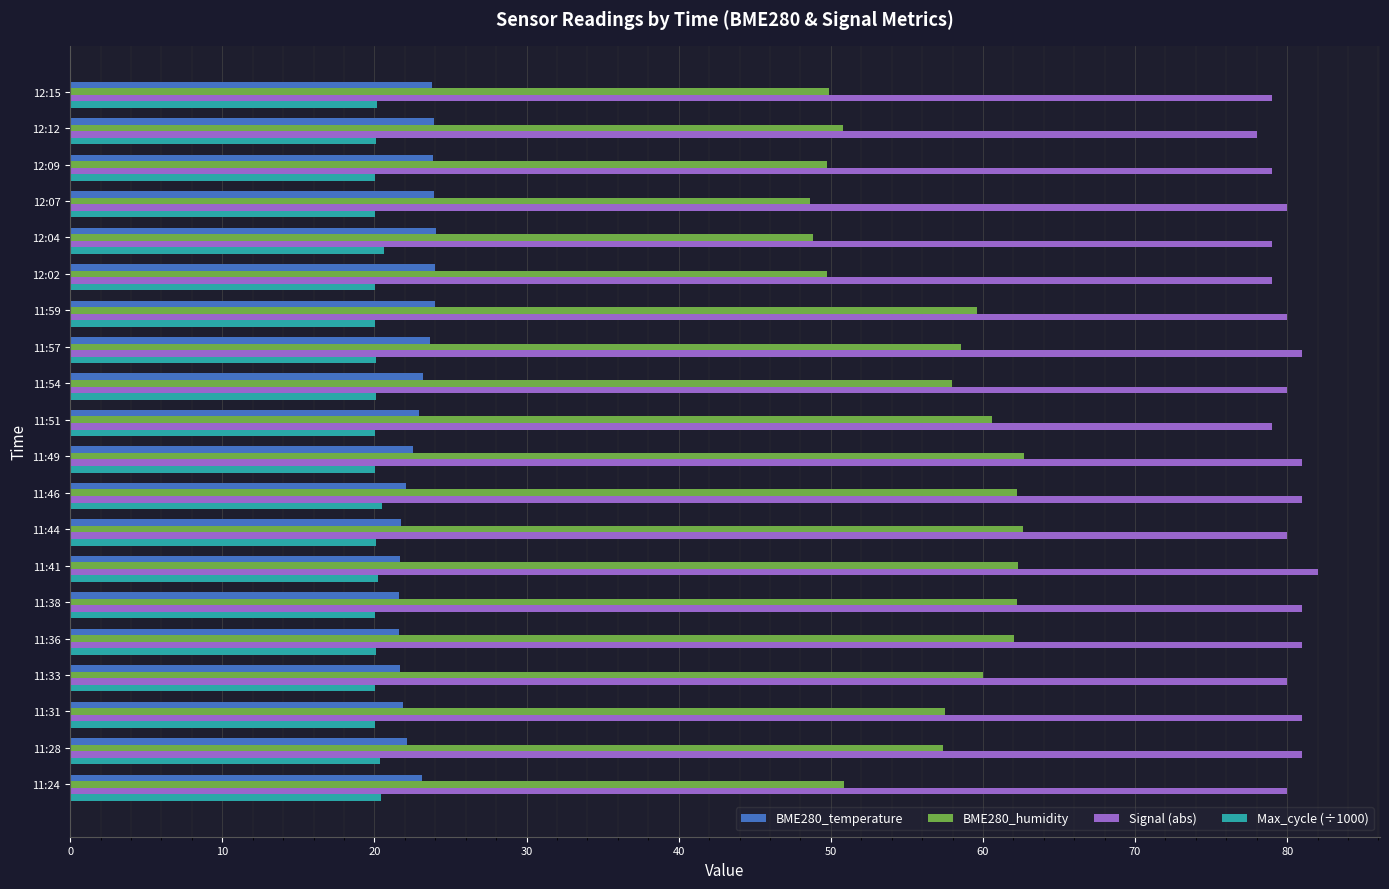

What is the maximum value shown in the chart?

82.0